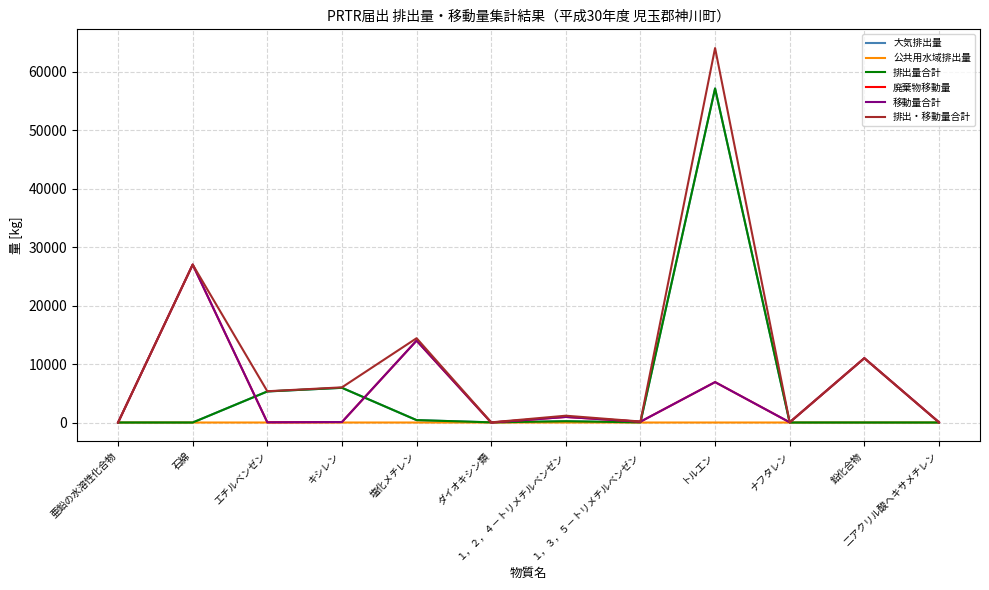

Is this an area chart (filled region under the line)?

No